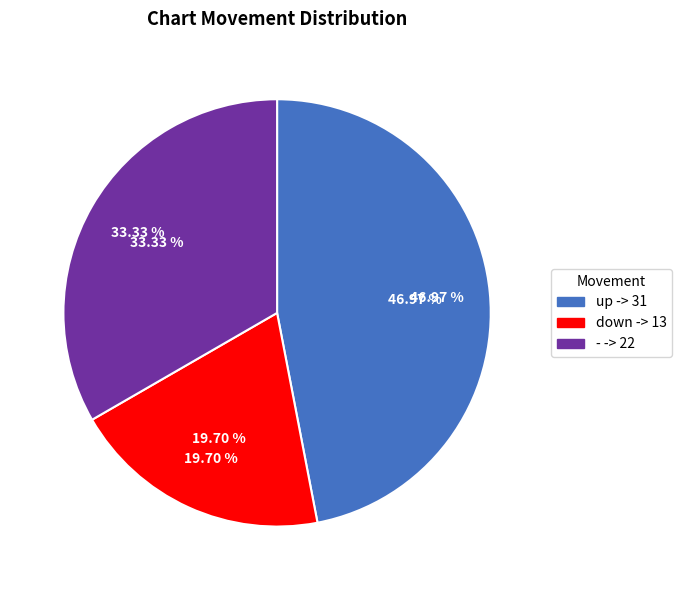

True or false: - accounts for 33% of the total.

True